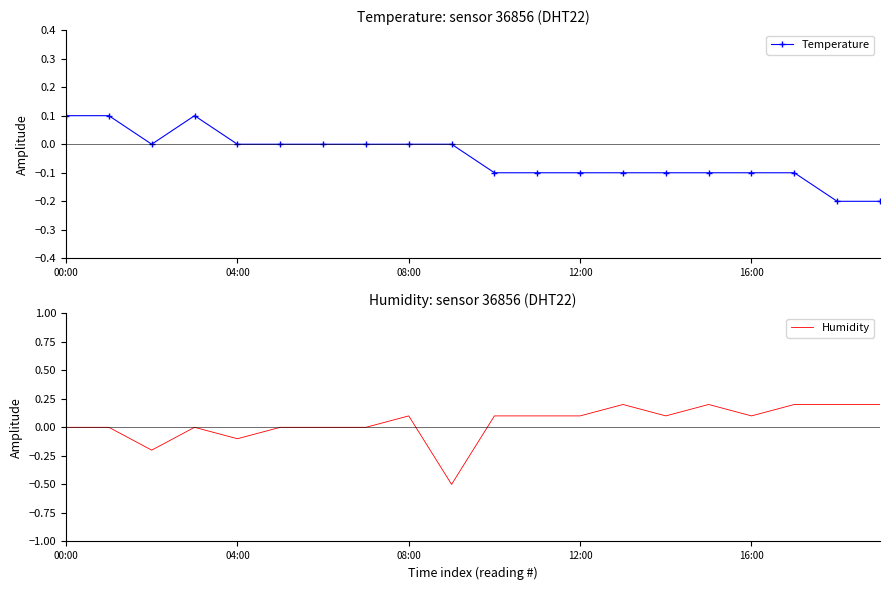

Is the value of Temperature at 12 greater than the value of Humidity at 7?

No